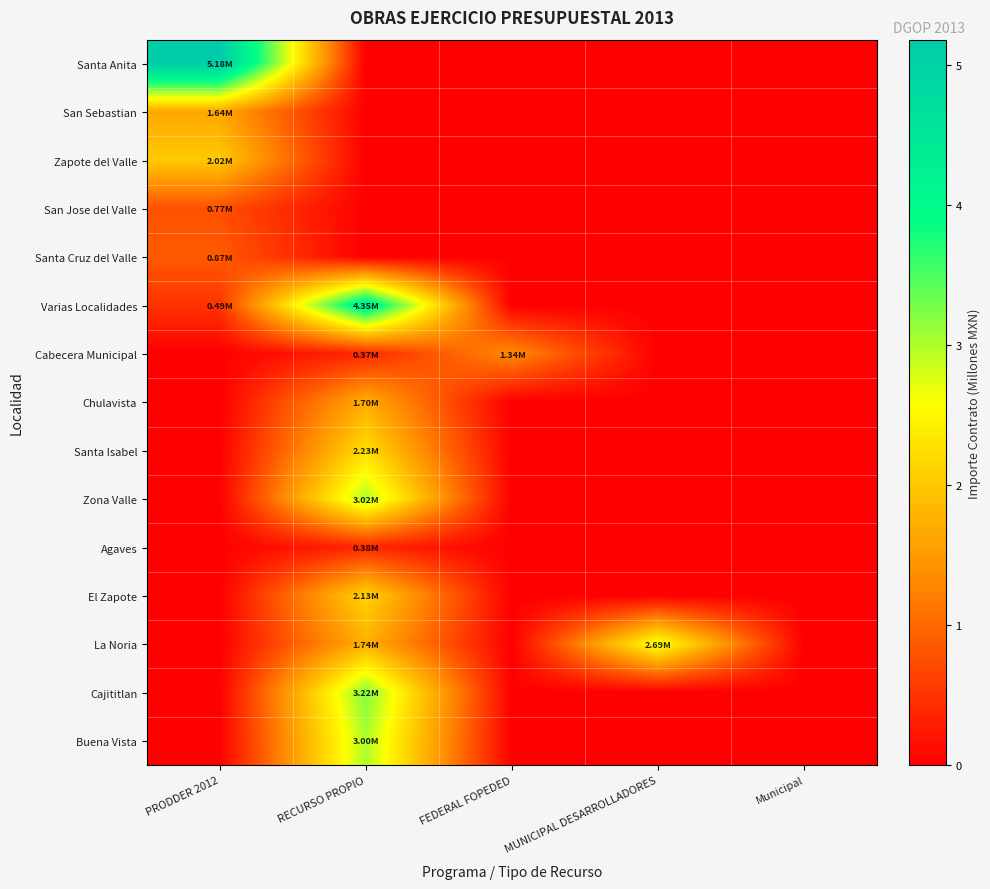

How many data points does each series have?

5